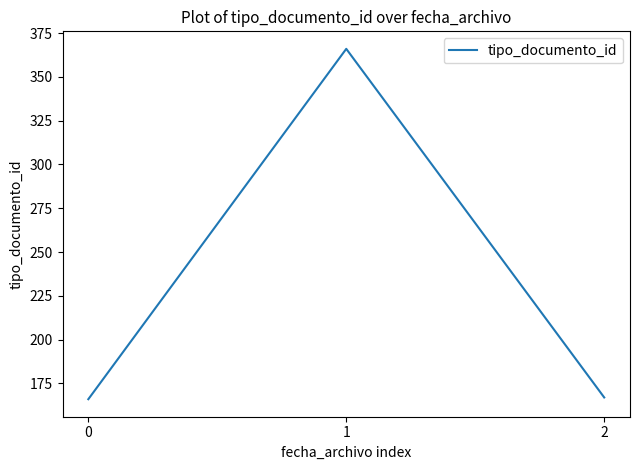

Reading left to right, extract all data points from this chart.

0=166	1=366	2=167